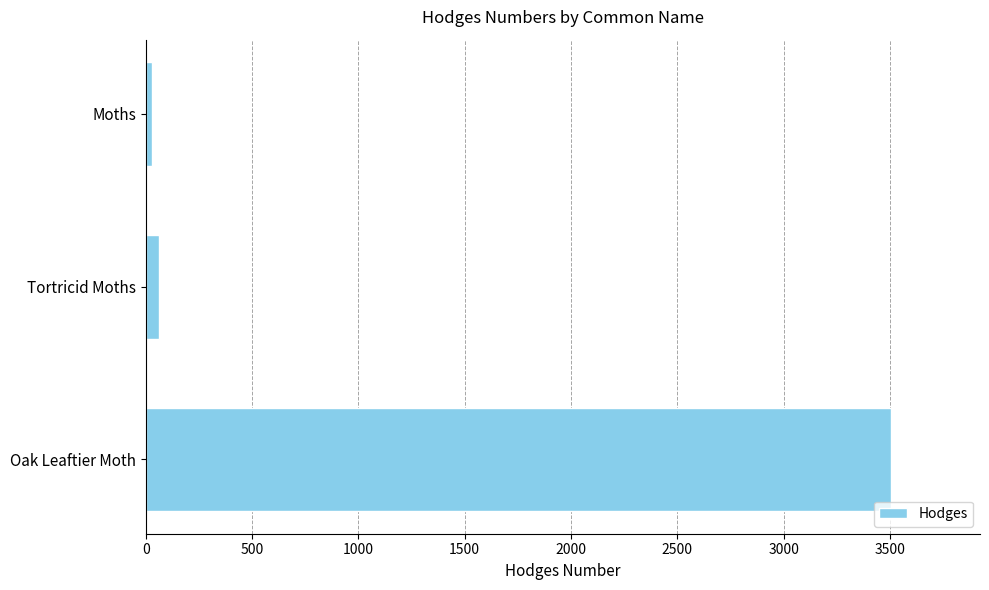

Reading top to bottom, extract all data points from this chart.

Moths=29.0	Tortricid Moths=62.1	Oak Leaftier Moth=3503.0